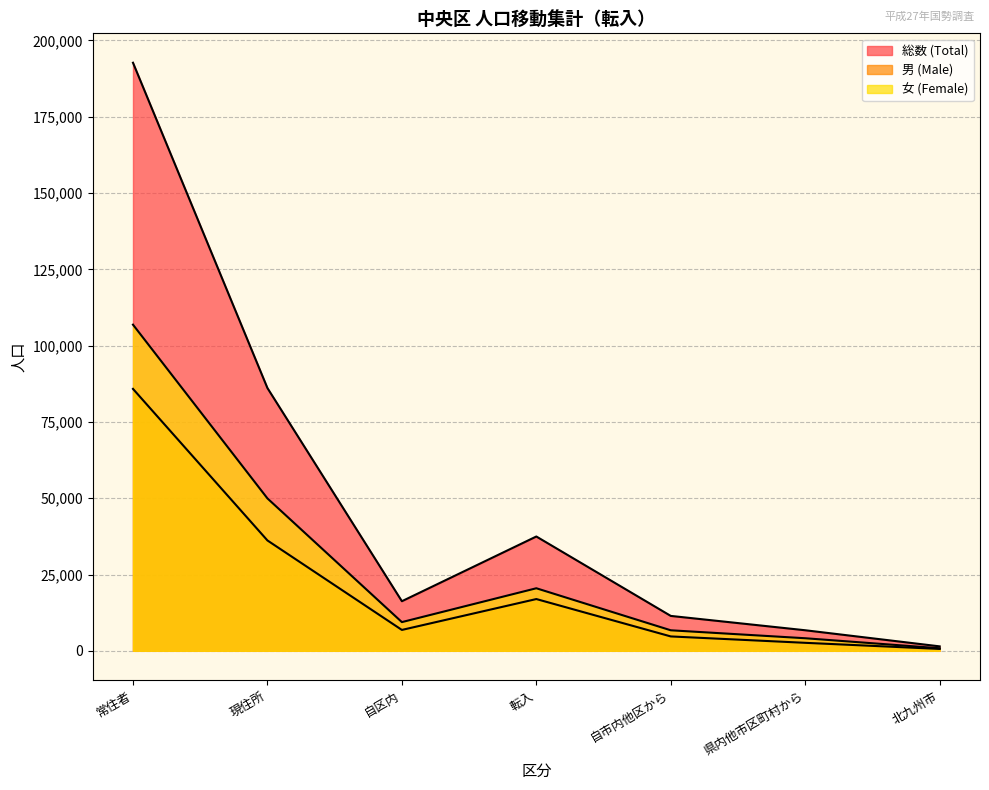

The 男 (Male) series shows 4091 at 県内他市区町村から. True or false?

False